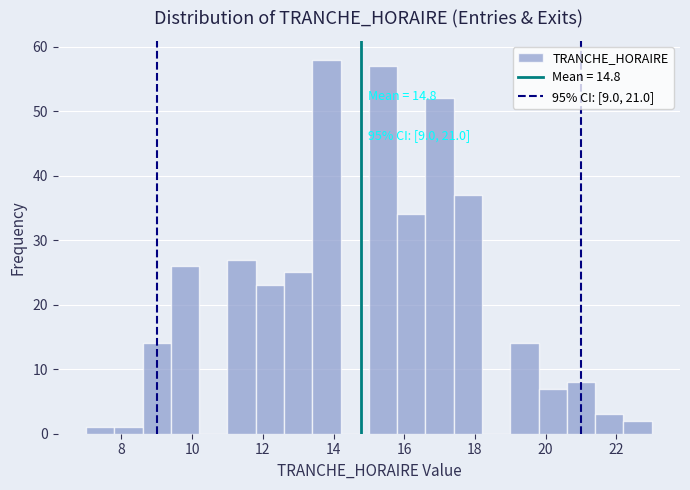

Over which range of the x-axis is the bar tallest?

13.4 to 14.2